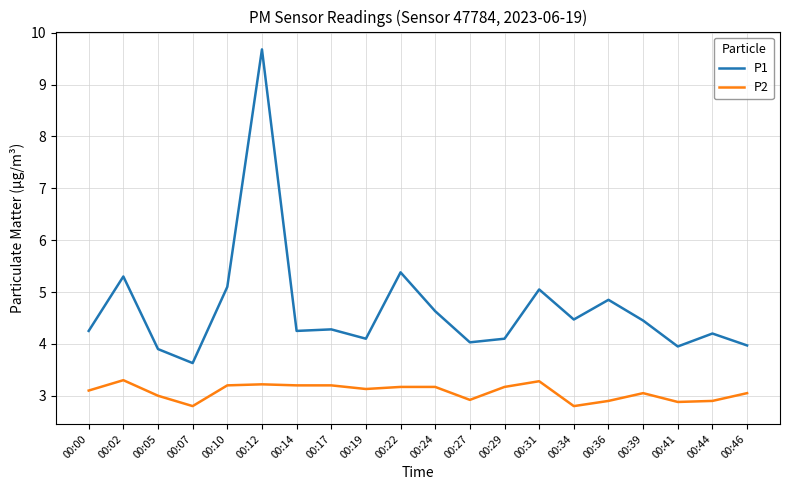

List the series in order of their overall mean, lowest first.

P2, P1